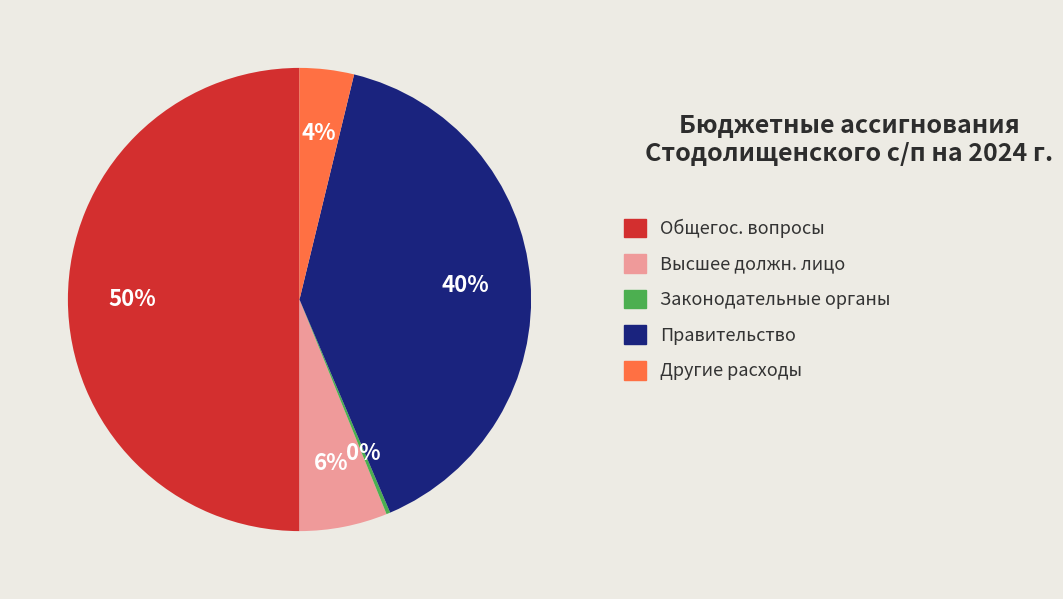

To the nearest percent, what is the average slice percentage?

20%